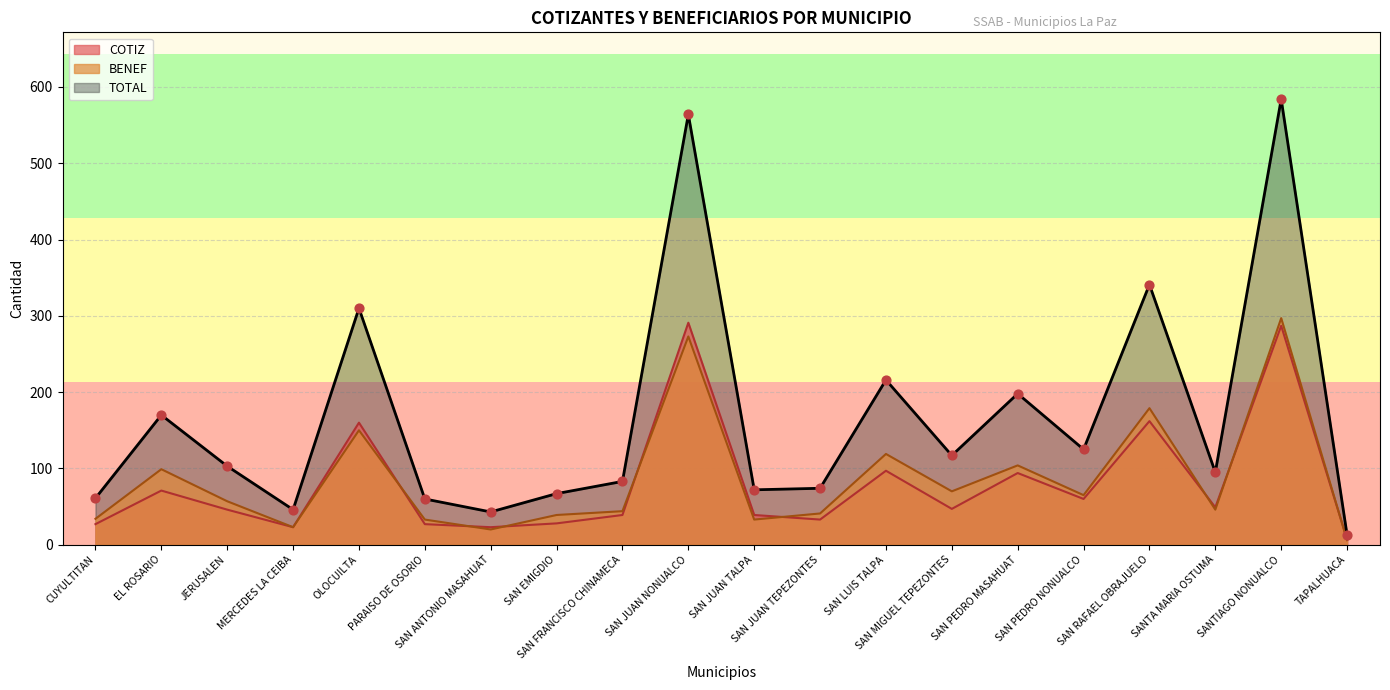

Which has a higher value, SAN JUAN NONUALCO or SAN LUIS TALPA?

SAN JUAN NONUALCO